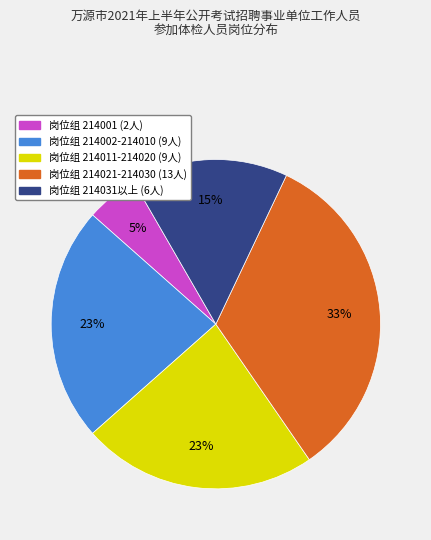

To the nearest percent, what is the difference between the largest and smallest slice percentages?

28%